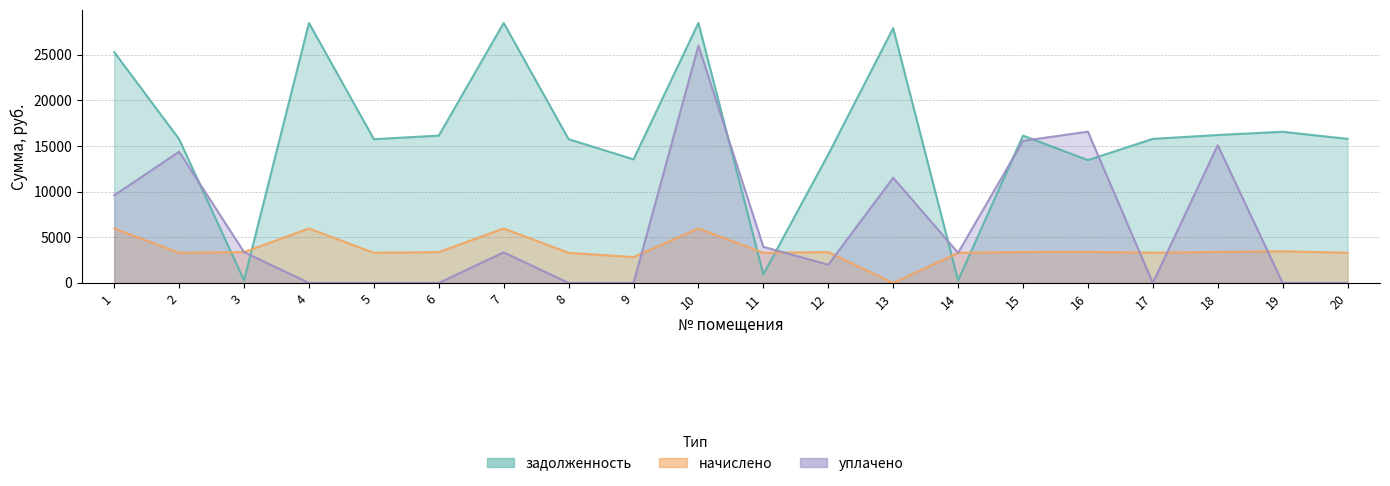

Where do задолженность and уплачено first cross each other?

2 and 3